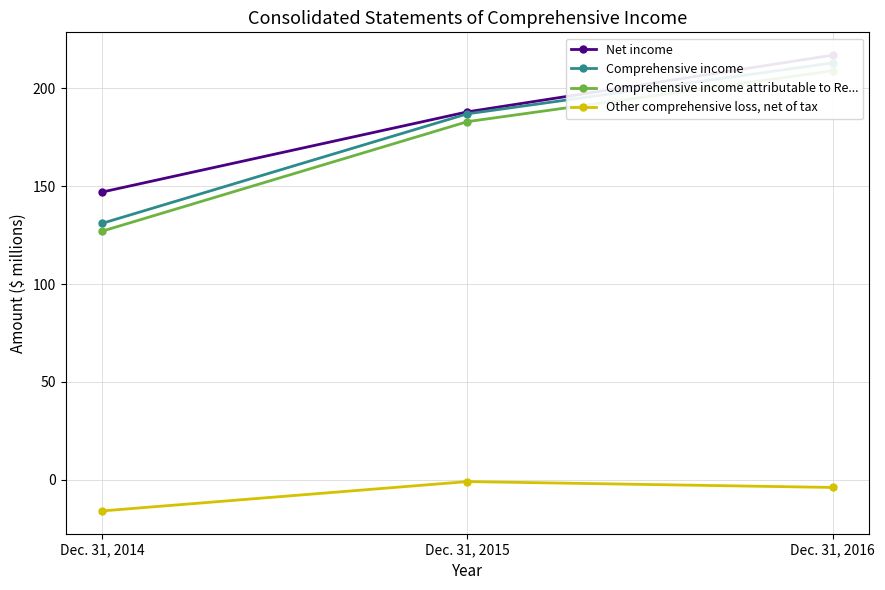

What is the difference between the maximum and minimum values in the Other comprehensive loss, net of tax series?

15